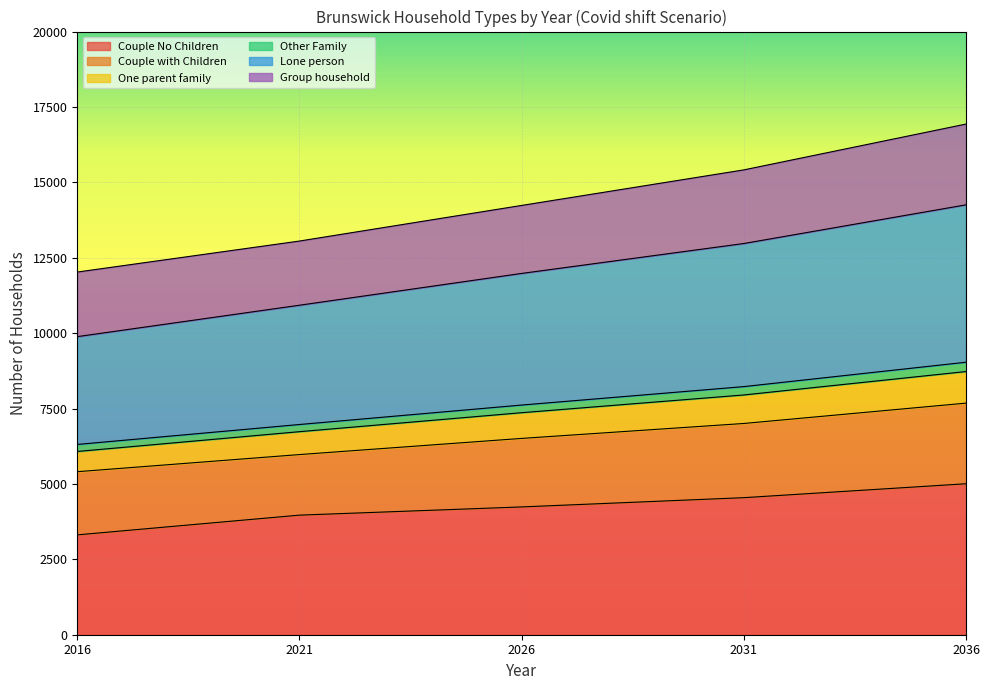

At which category is the sum across all series the highest?

2036